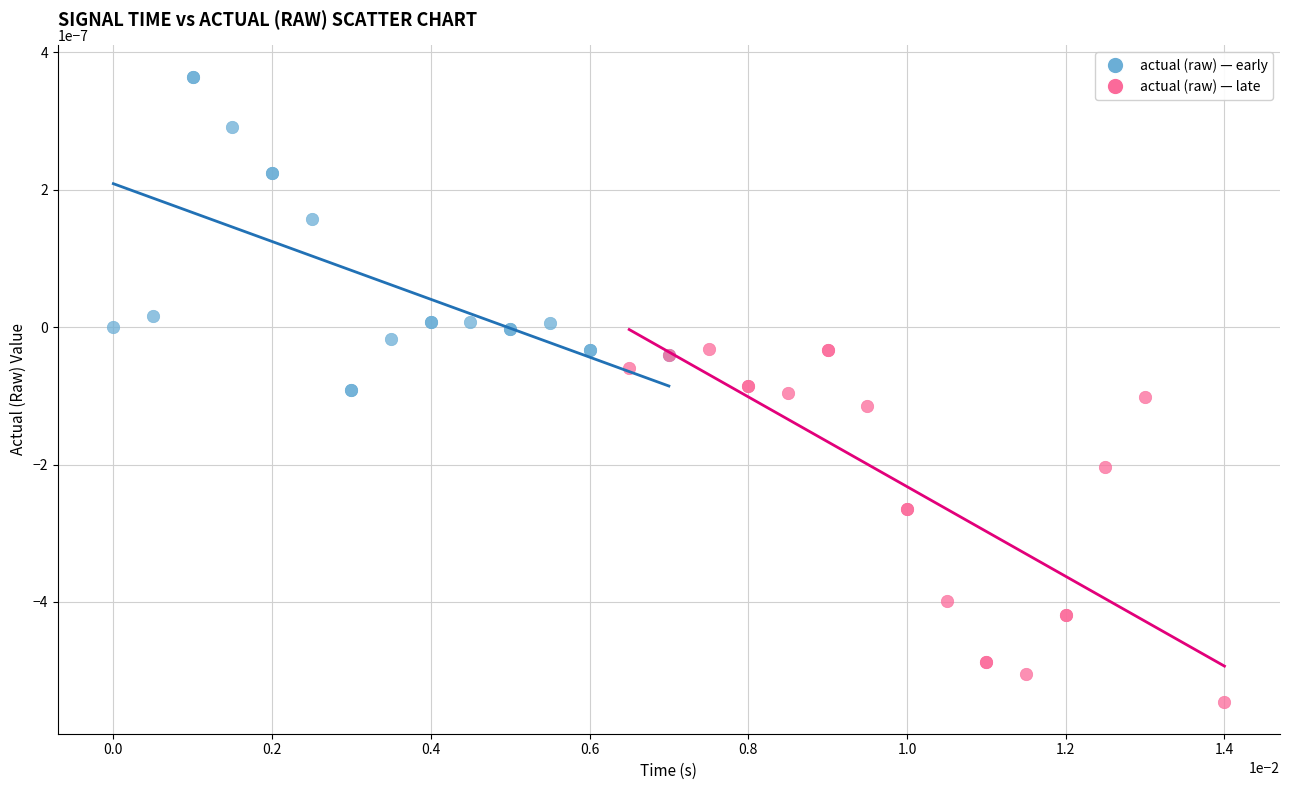

Which series contains the highest Y value?

actual (raw) — early